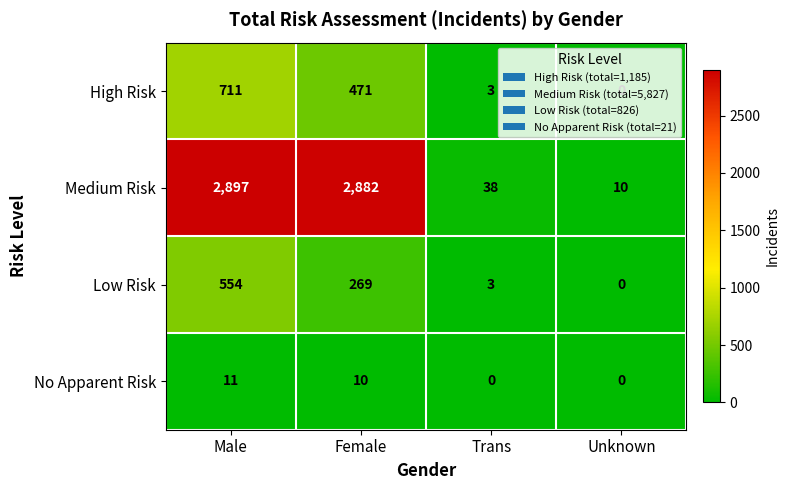

What is the difference between the Medium Risk values at Unknown and Female?

2872